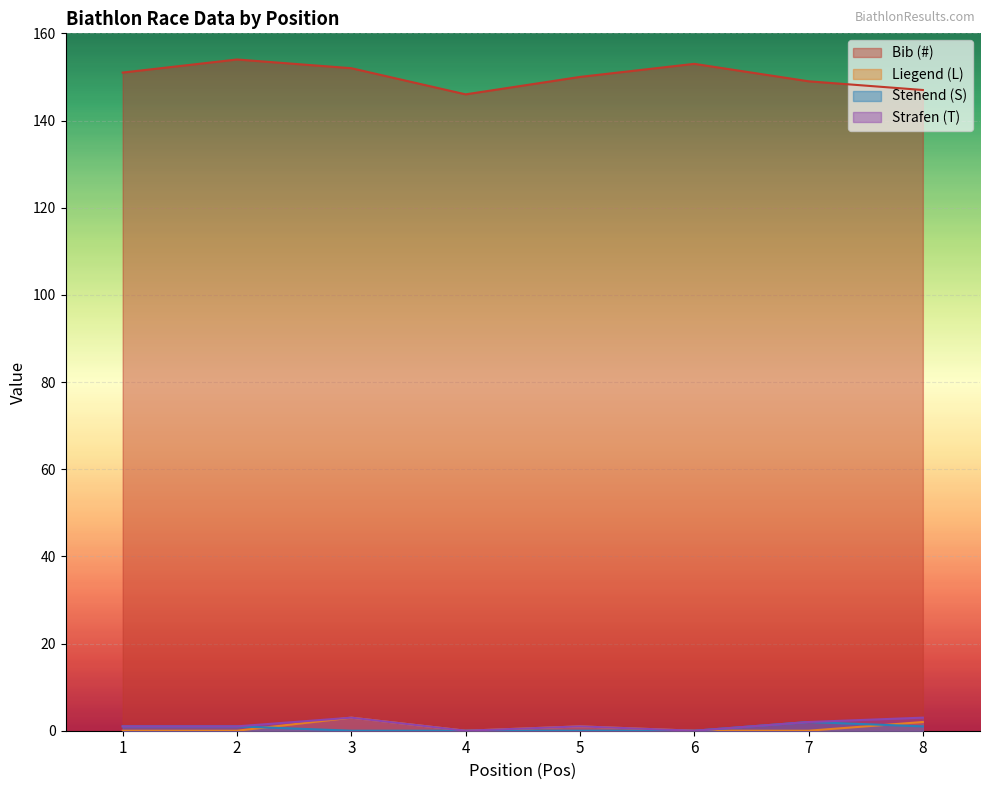

How many lines are shown in the chart?

4